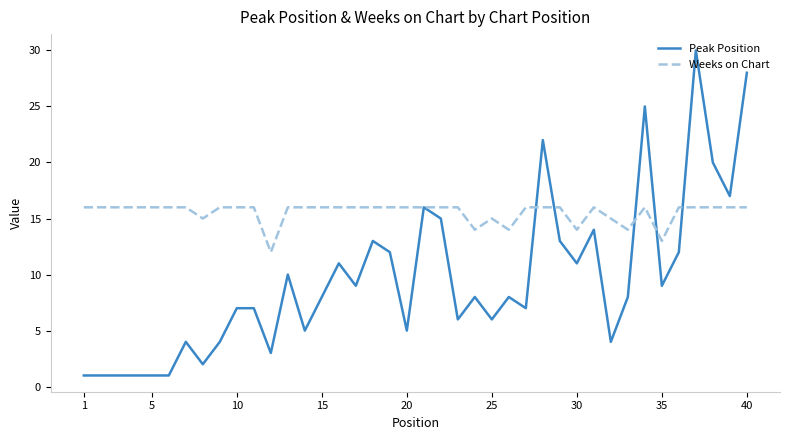

What is the difference between the maximum and minimum values in the Weeks on Chart series?

4